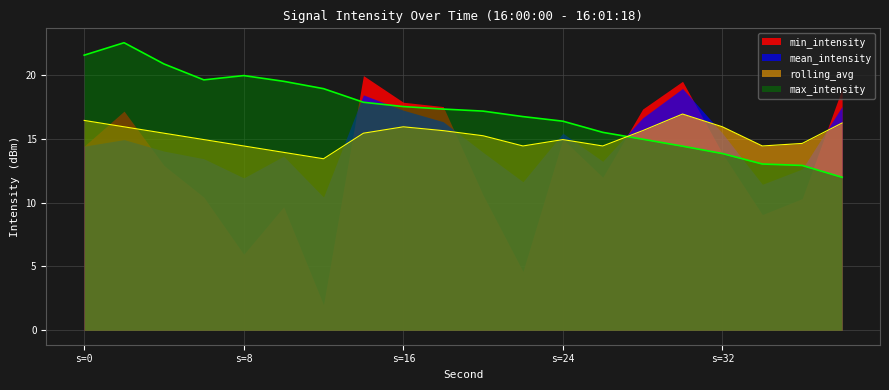

How many times do max_intensity and rolling_avg cross each other?

1